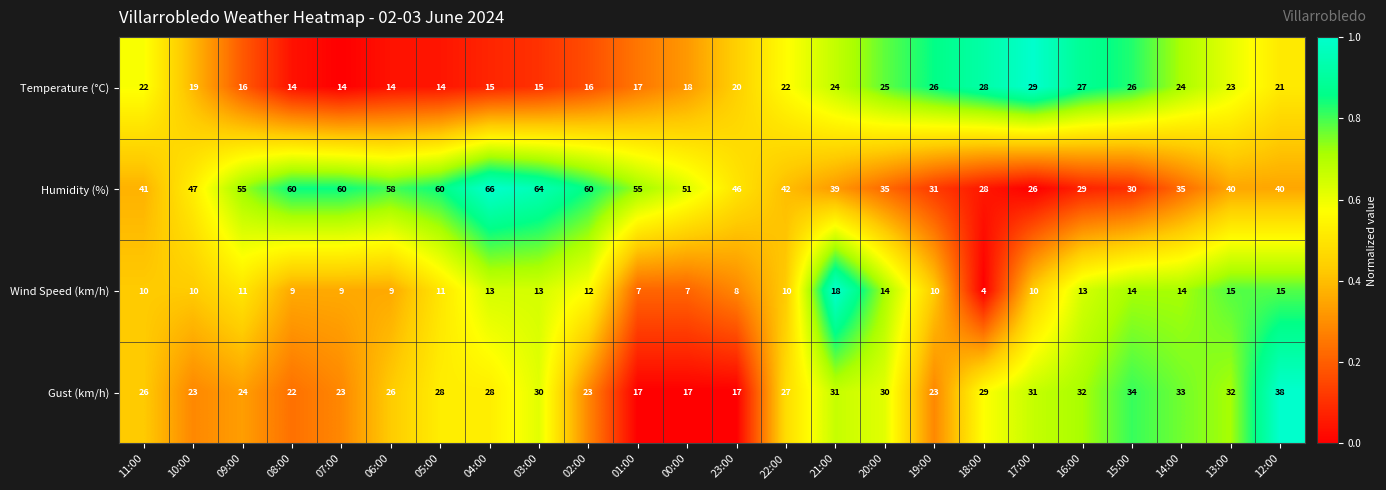

The Temperature (°C) series shows 44 at 20:00. True or false?

False